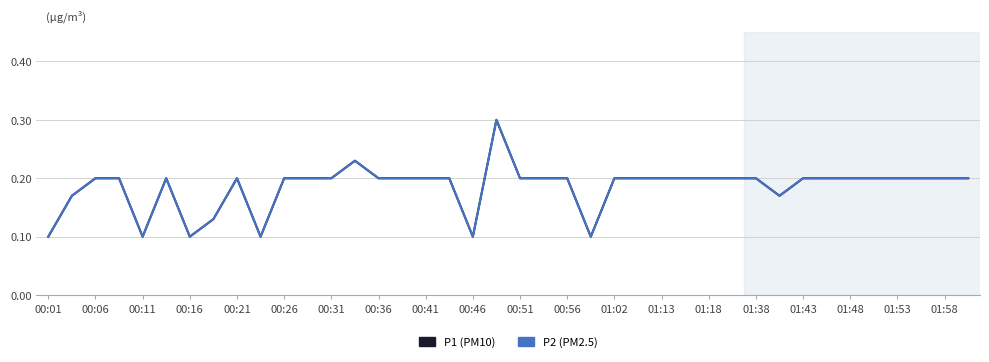

What is the maximum value shown in the chart?

0.3